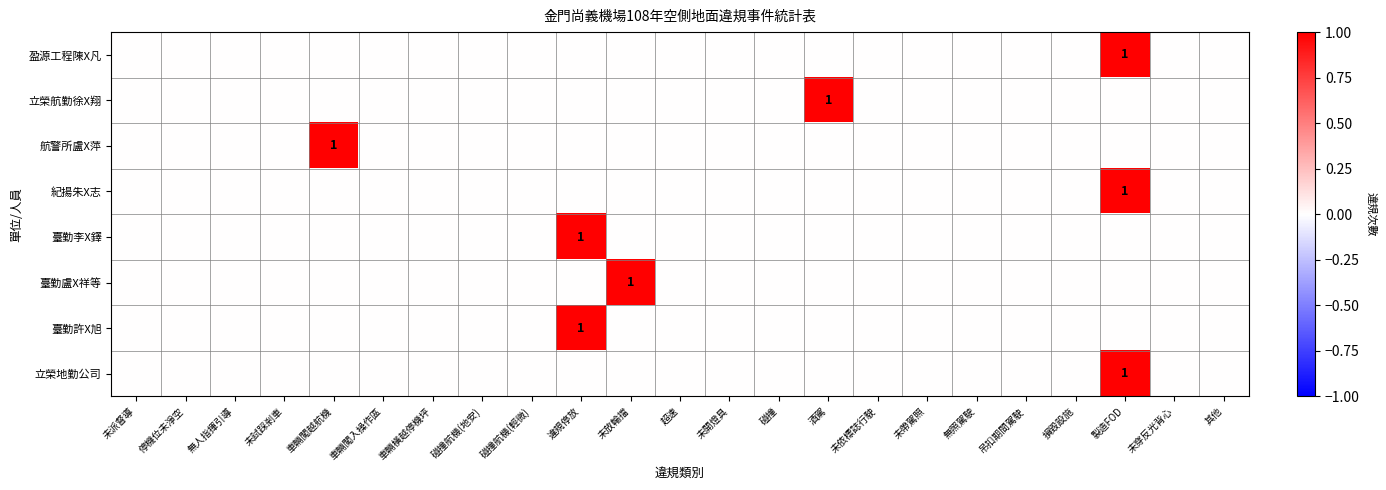

Count the number of data series in this chart.

8